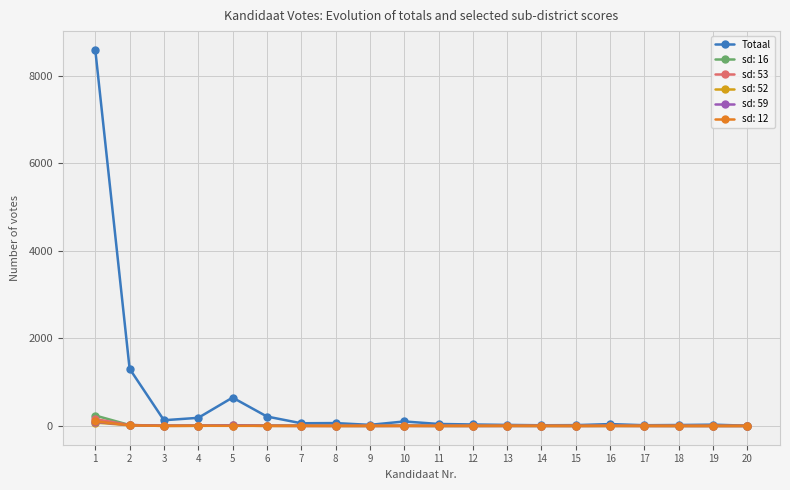

True or false: sd: 53 has more than 2 points higher than both neighbors.

True